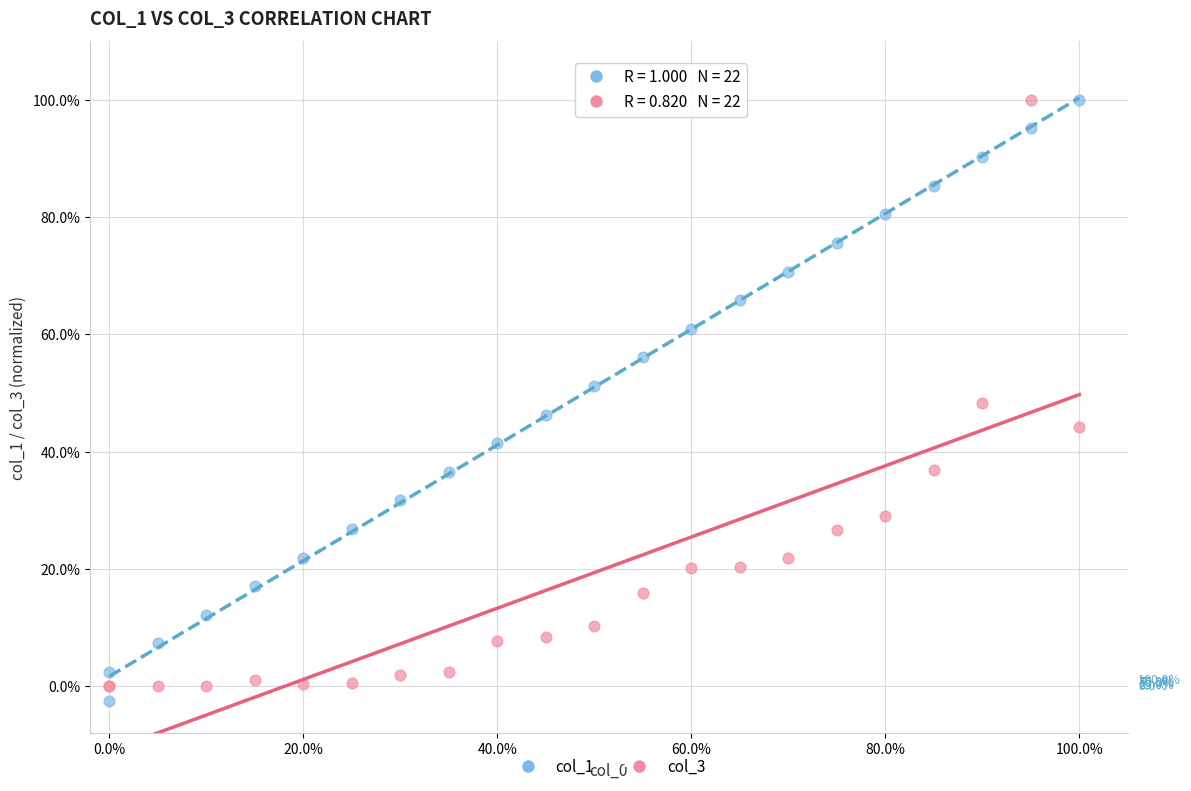

What is the X range (max minus min) for the scatter plot?

100.0